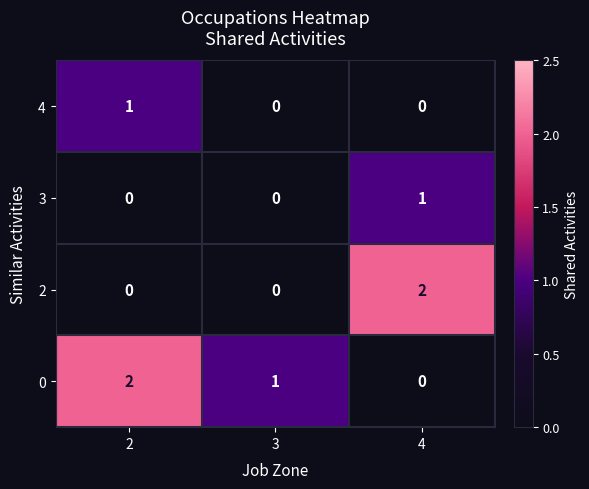

At which label does 3 reach its peak?

4